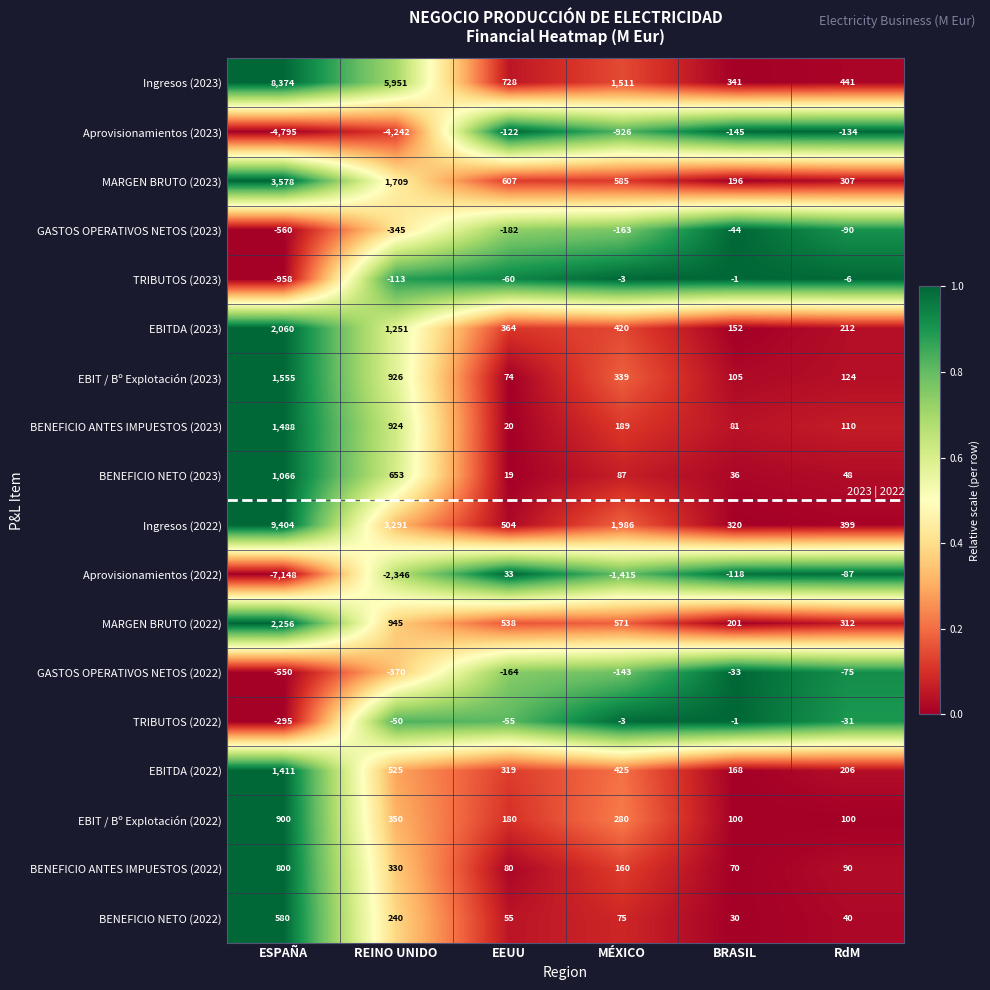

True or false: MARGEN BRUTO (2023) has a value of 6012 at ESPAÑA.

False